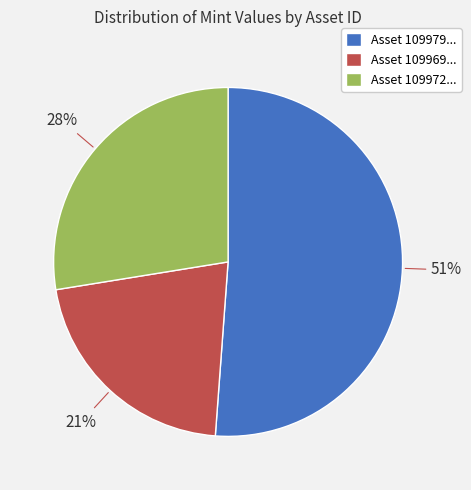

Do Asset 109979... and Asset 109969... together represent more than half of the pie?

Yes